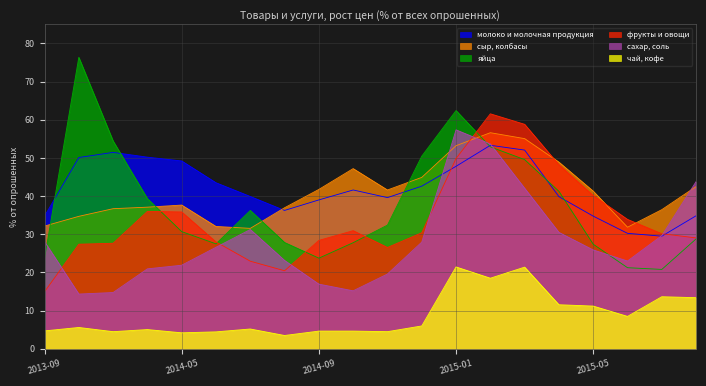

At how many categories does at least one series exceed 67?

1